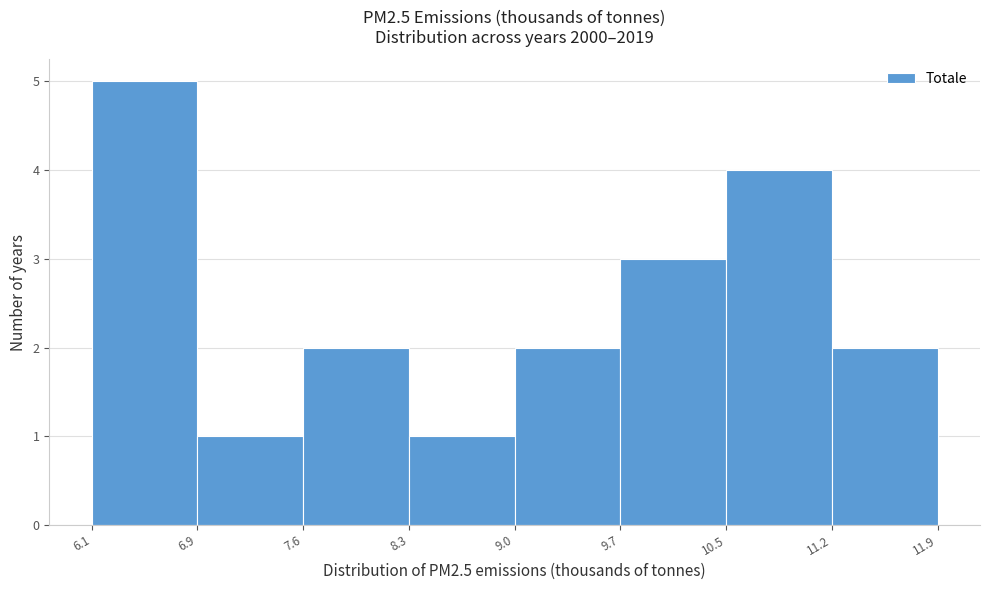

Which range on the x-axis has the tallest bar?

6.1 to 6.9